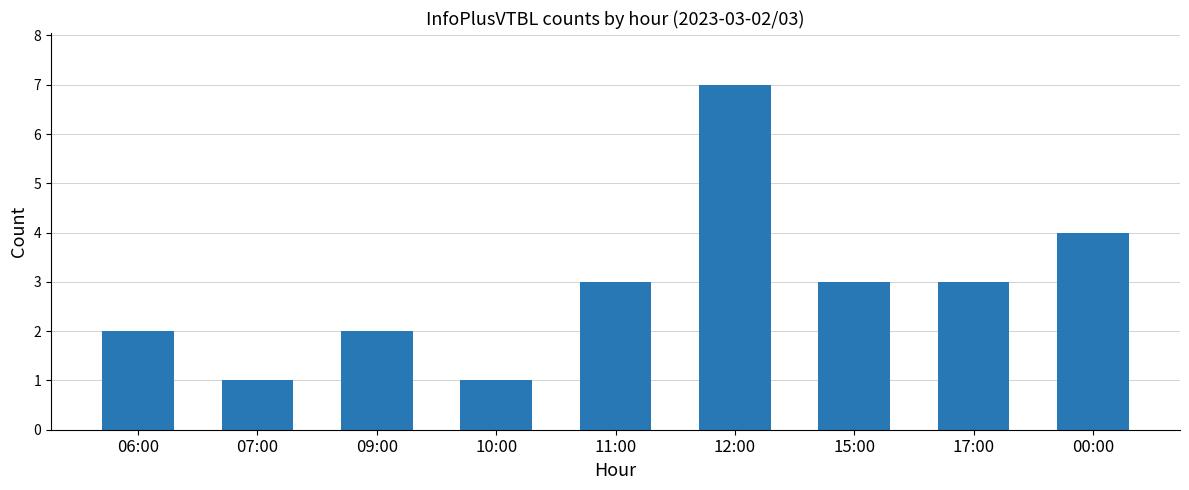

True or false: the data shows 3 at 17:00.

True